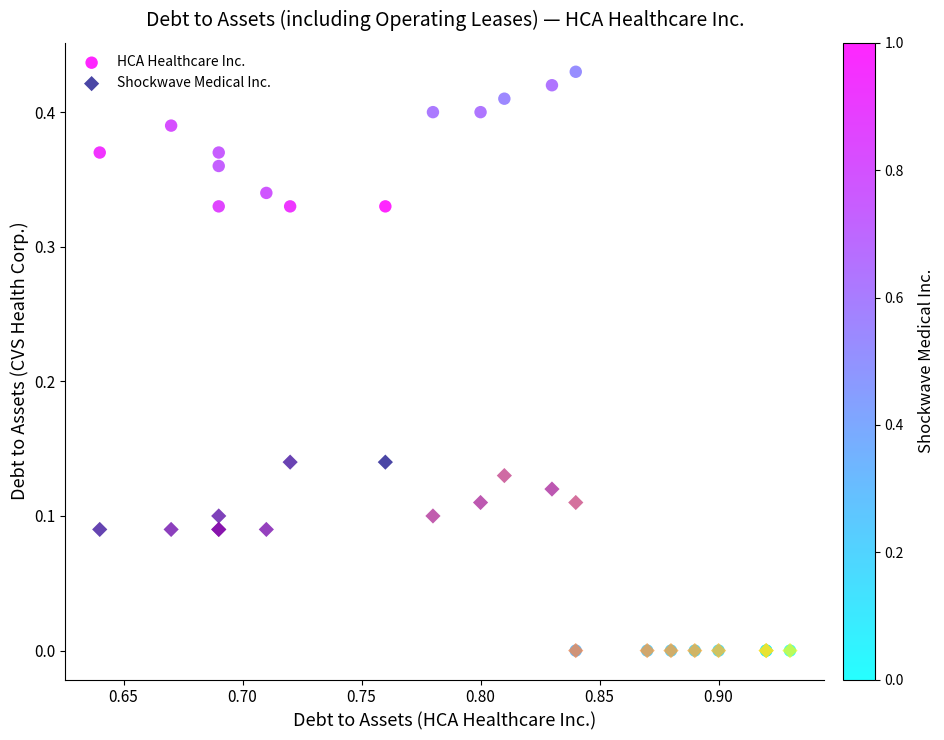

Which series contains the highest Y value?

HCA Healthcare Inc.